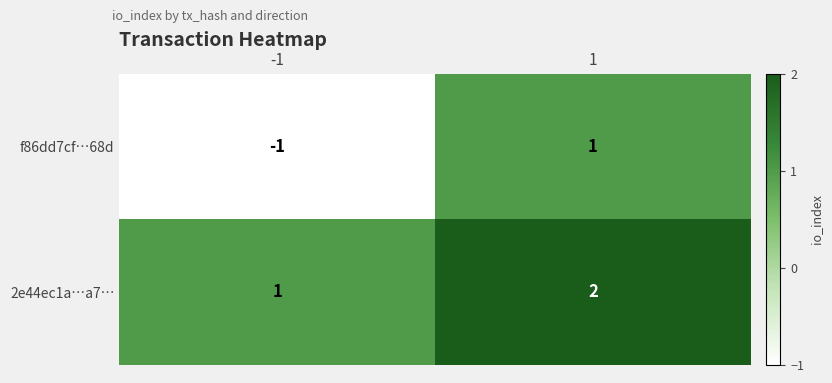

Rank the series by their maximum value, from lowest to highest.

f86dd7cf…68d, 2e44ec1a…a7…